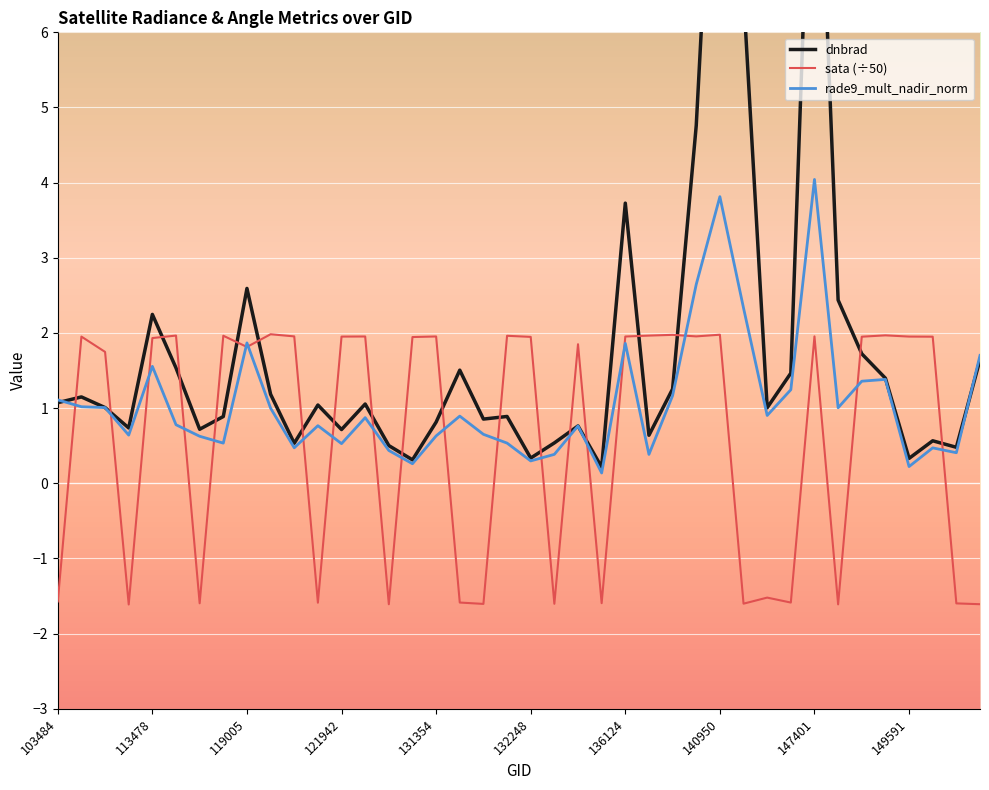

What is the lowest value of the sata (÷50) series?

-1.6